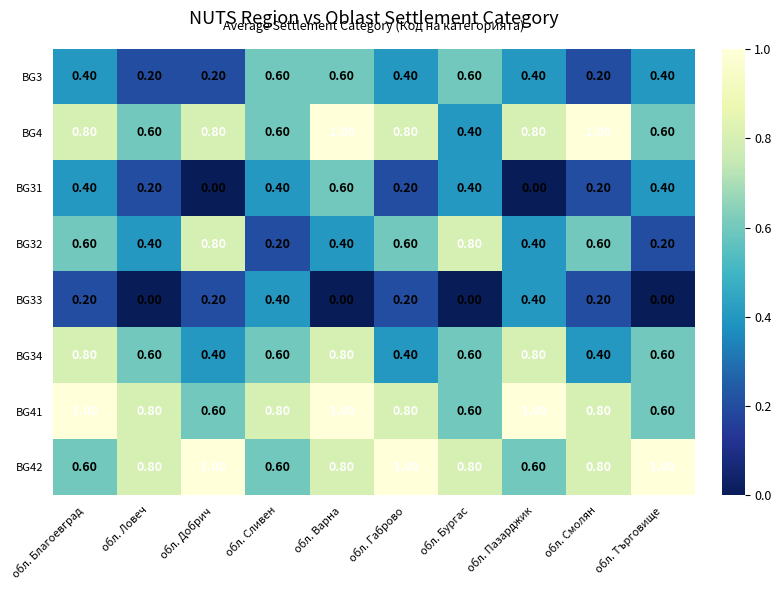

How many data points does each series have?

10